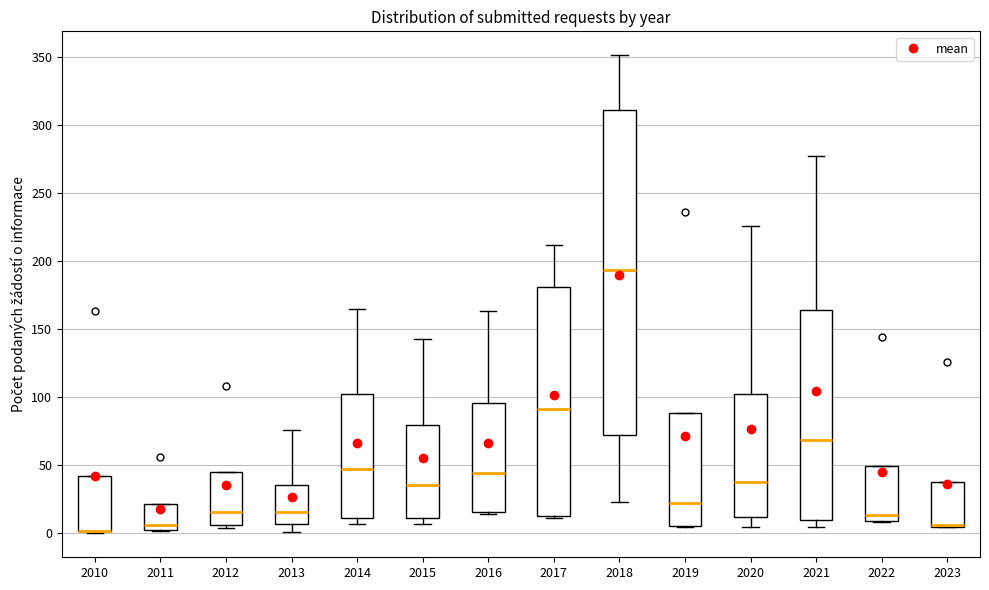

Reading left to right, read every box against the y-axis: the position of its median line, the range the box covers, and the ends of its whiskers. The values are not printed on the chart, so give them approximately, as read against the axis.

2010: median 0 (drawn on the box's lower edge), box 0 to 40, whiskers 0 to 40
2011: median 5 (just above the box's lower edge), box 5 to 20, whiskers 0 to 20
2012: median 15, box 5 to 45, whiskers 5 (just below the box's lower edge) to 45
2013: median 15, box 5 to 35, whiskers 0 to 75
2014: median 45, box 10 to 100, whiskers 5 to 165
2015: median 35, box 10 to 80, whiskers 5 to 145
2016: median 45, box 15 to 95, whiskers 15 to 165
2017: median 90, box 15 to 180, whiskers 10 to 210
2018: median 195, box 75 to 310, whiskers 25 to 350
2019: median 25, box 5 to 90, whiskers 5 to 90
2020: median 40, box 10 to 100, whiskers 5 to 225
2021: median 70, box 10 to 165, whiskers 5 to 275
2022: median 15, box 10 to 50, whiskers 10 to 50
2023: median 5 (drawn on the box's lower edge), box 5 to 40, whiskers 5 to 40